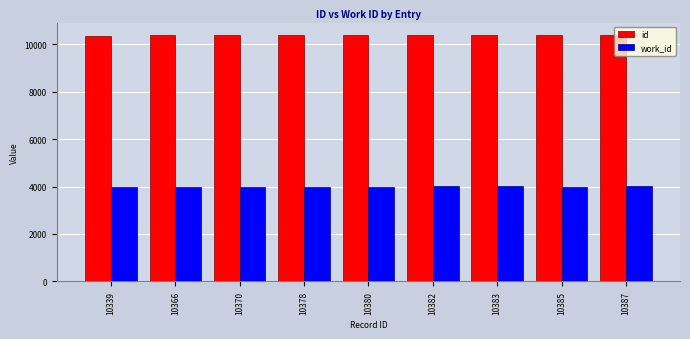

What is the smallest value displayed?

3980